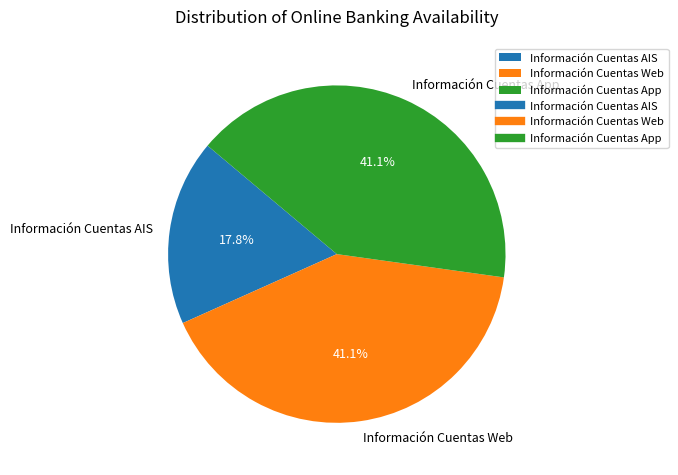

Do Información Cuentas AIS and Información Cuentas Web together represent more than half of the pie?

Yes